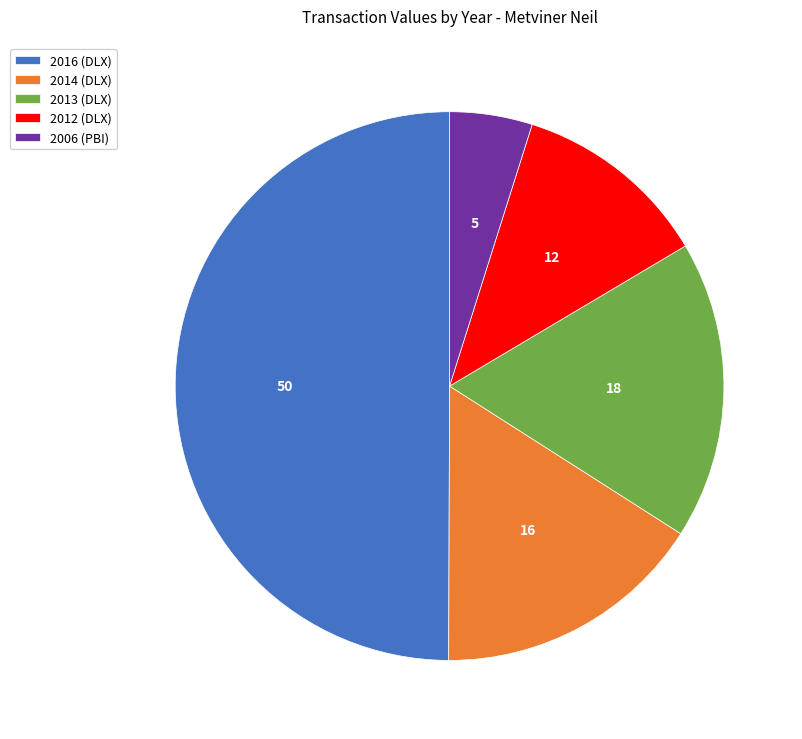

Rank the categories by value from highest to lowest.

2016 (DLX), 2013 (DLX), 2014 (DLX), 2012 (DLX), 2006 (PBI)